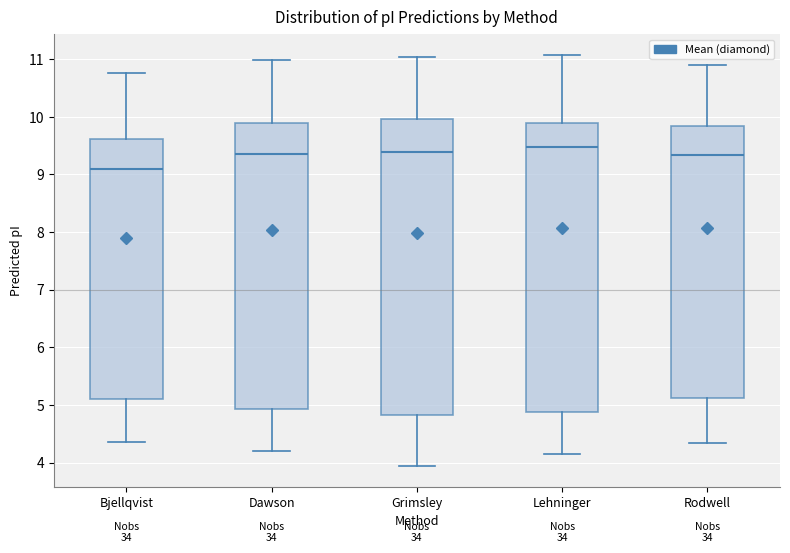

Reading left to right, read every box against the y-axis: the position of its median line, the range the box covers, and the ends of its whiskers. The values are not printed on the chart, so give them approximately, as read against the axis.

Bjellqvist: median 9.1, box 5.1 to 9.6, whiskers 4.4 to 10.8
Dawson: median 9.3, box 4.9 to 9.9, whiskers 4.2 to 11.0
Grimsley: median 9.4, box 4.8 to 10.0, whiskers 3.9 to 11.0
Lehninger: median 9.5, box 4.9 to 9.9, whiskers 4.2 to 11.1
Rodwell: median 9.3, box 5.1 to 9.8, whiskers 4.3 to 10.9